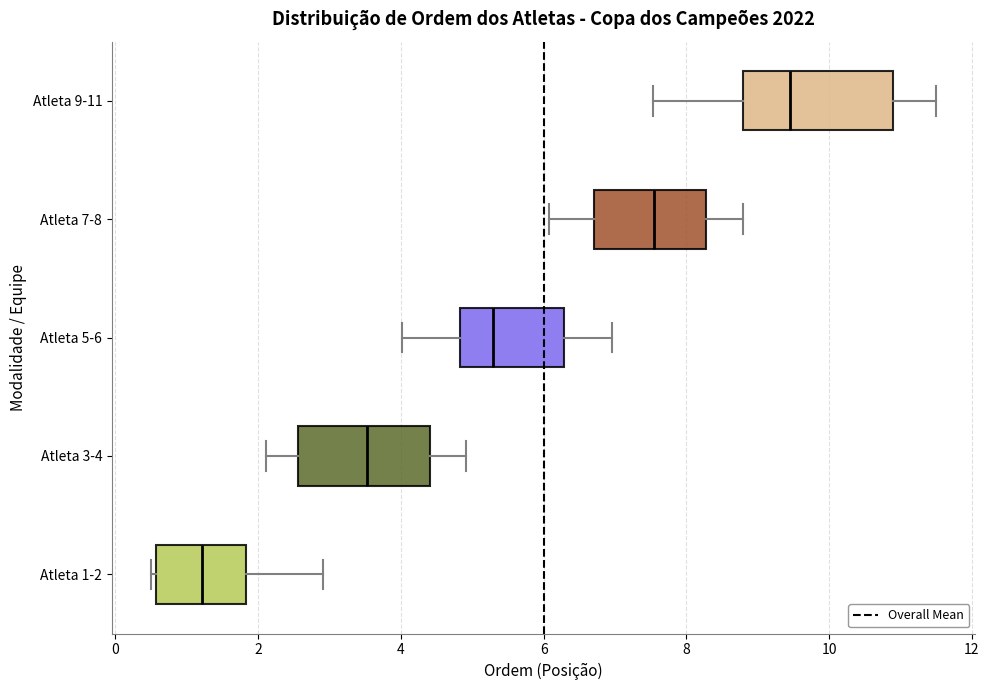

Reading bottom to top, transcribe this box plot: for each box, give where its median line is, the range the box spans, and where its two whiskers end, as read against the x-axis. The values are not printed on the chart, so give them approximately, as read against the axis.

Atleta 1-2: median 1.2, box 0.6 to 1.8, whiskers 0.6 (just left of the box's left edge) to 3.0
Atleta 3-4: median 3.6, box 2.6 to 4.4, whiskers 2.2 to 5.0
Atleta 5-6: median 5.2, box 4.8 to 6.2, whiskers 4.0 to 7.0
Atleta 7-8: median 7.6, box 6.8 to 8.2, whiskers 6.0 to 8.8
Atleta 9-11: median 9.4, box 8.8 to 10.8, whiskers 7.6 to 11.6